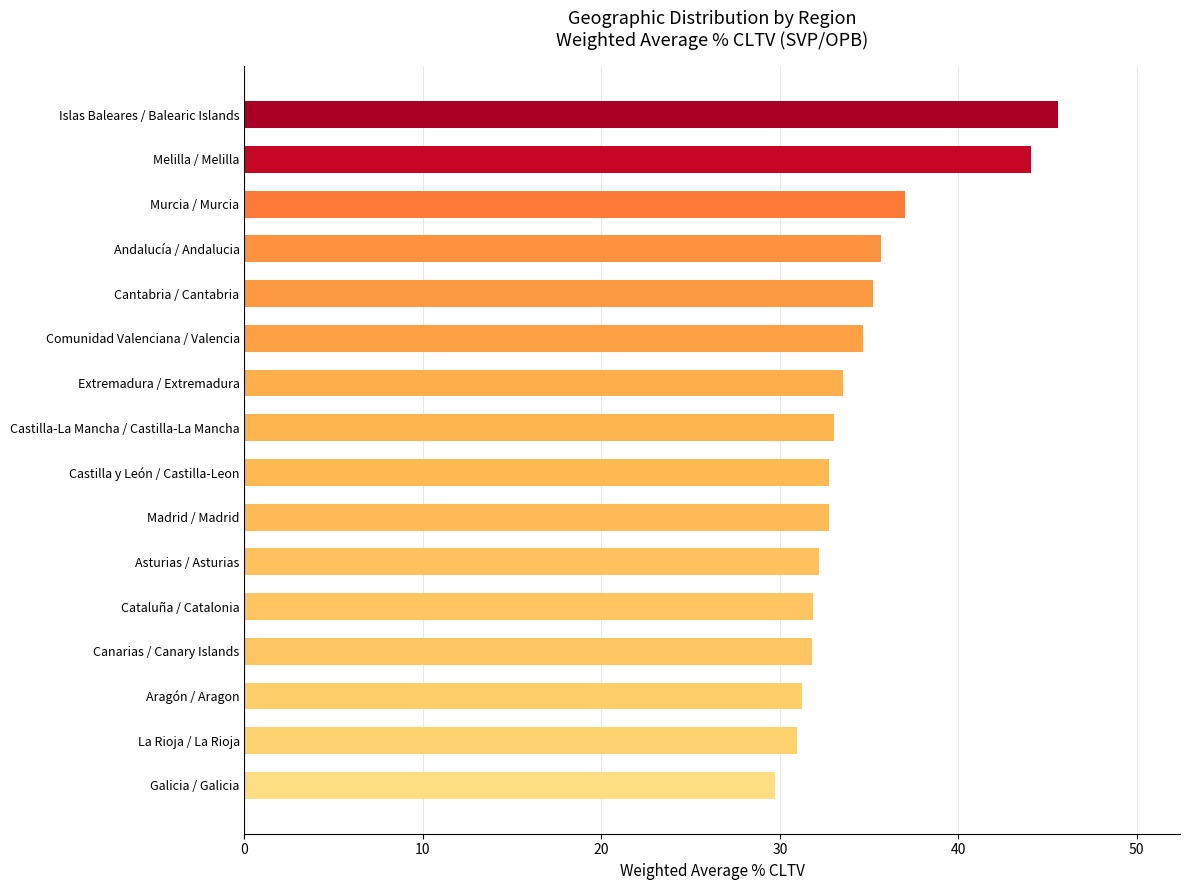

What is the difference between the maximum and second lowest values?

14.6